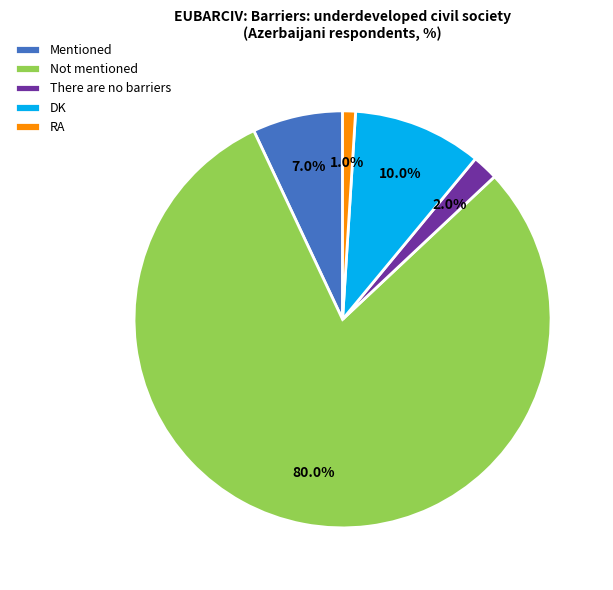

What is the smallest slice in the pie chart?

RA